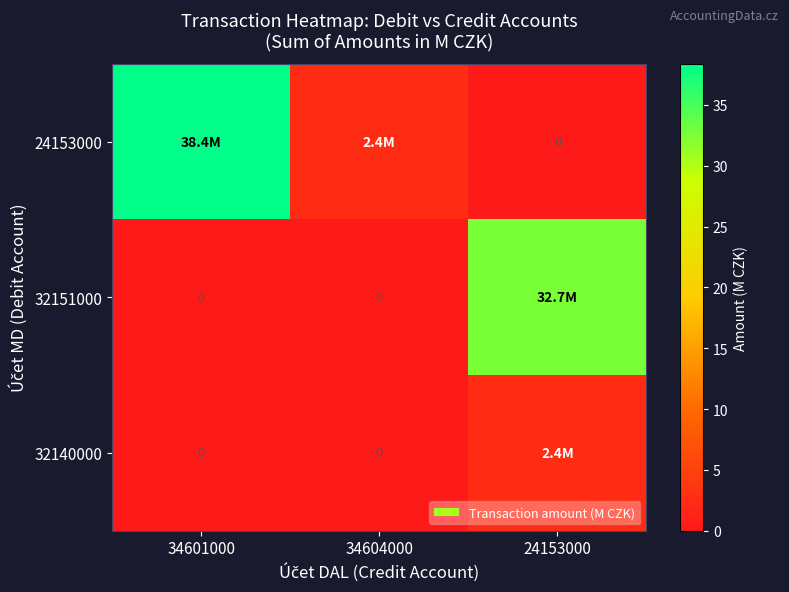

What is the maximum value for 32140000?

2.4